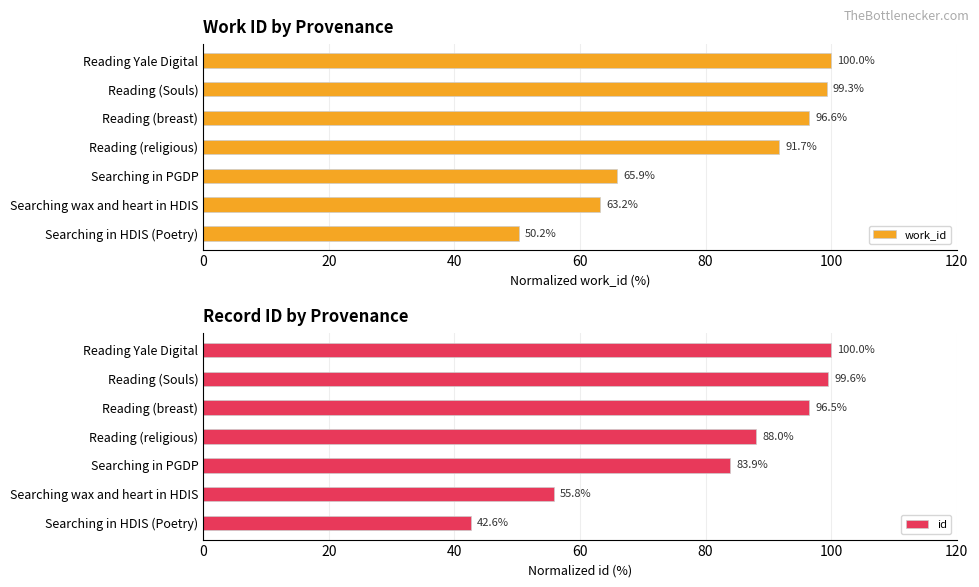

Where is work_id nearest to the value 75?

Searching in PGDP